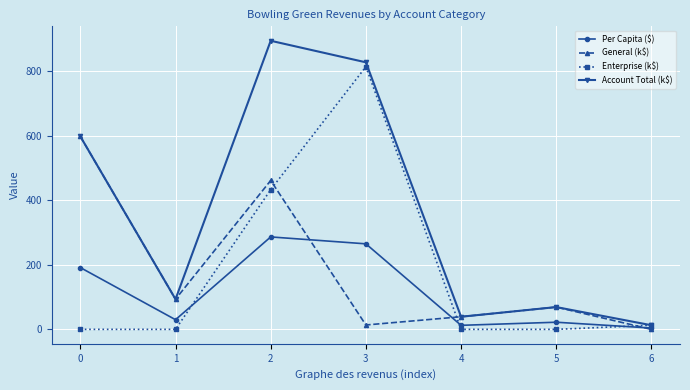

What is the sum of the General (k$) values at 6 and 5?

69.1